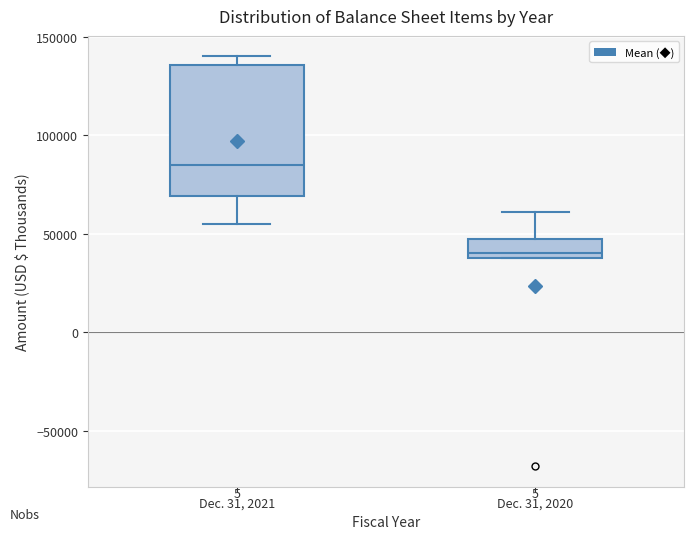

Reading left to right, transcribe this box plot: for each box, give where its median line is, the range the box spans, and where its two whiskers end, as read against the y-axis. The values are not printed on the chart, so give them approximately, as read against the axis.

Dec. 31, 2021: median 85000, box 70000 to 135000, whiskers 55000 to 140000
Dec. 31, 2020: median 40000 (just above the box's lower edge), box 40000 to 45000, whiskers 40000 to 60000